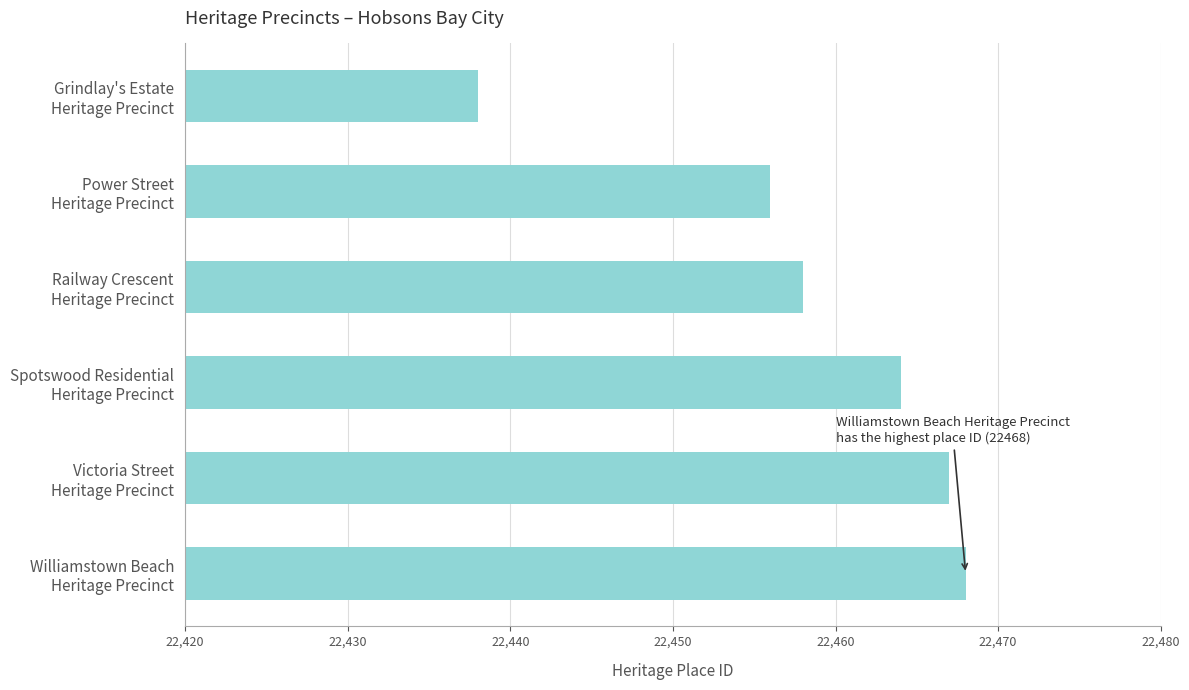

Are the bars grouped side by side (vs. stacked)?

No